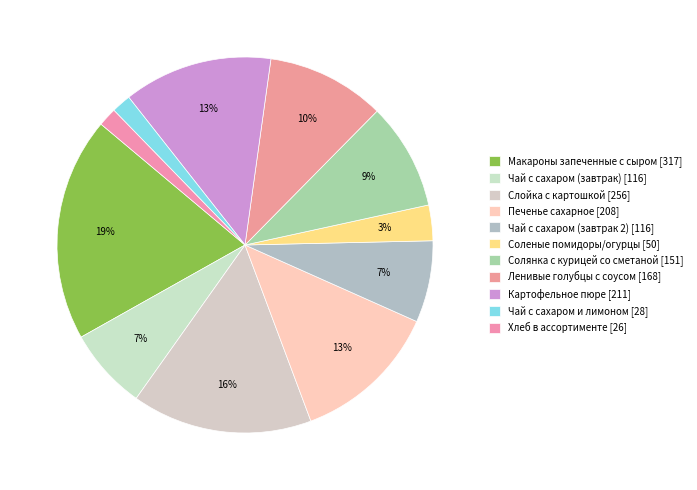

What percentage is the Слойка с картошкой slice, to the nearest percent?

16%